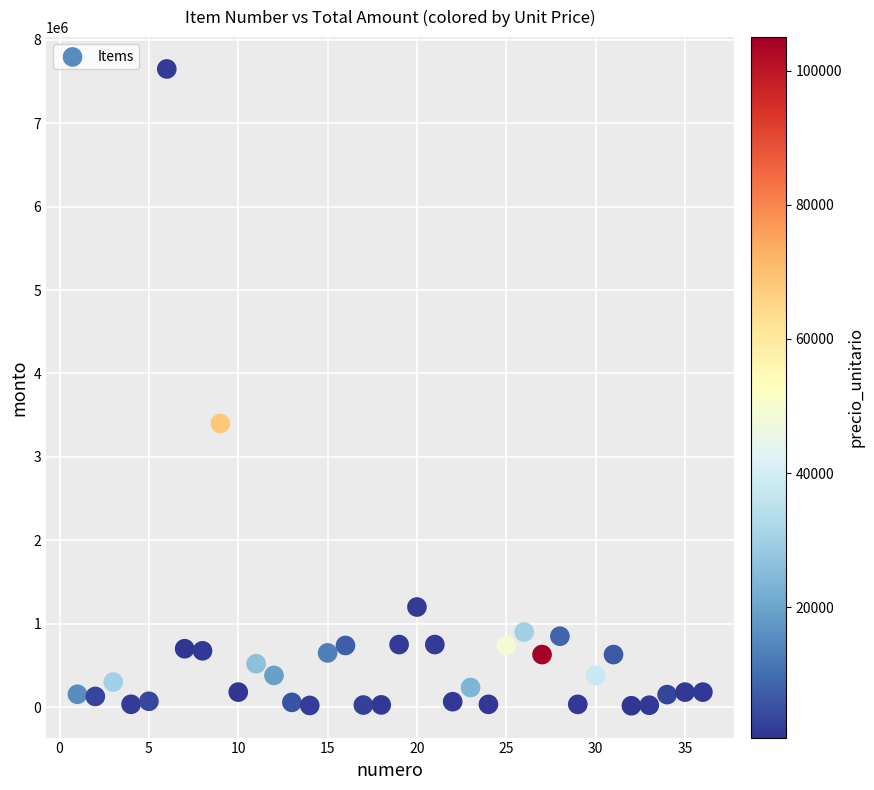

What is the range of Y values (max minus min)?

7633500